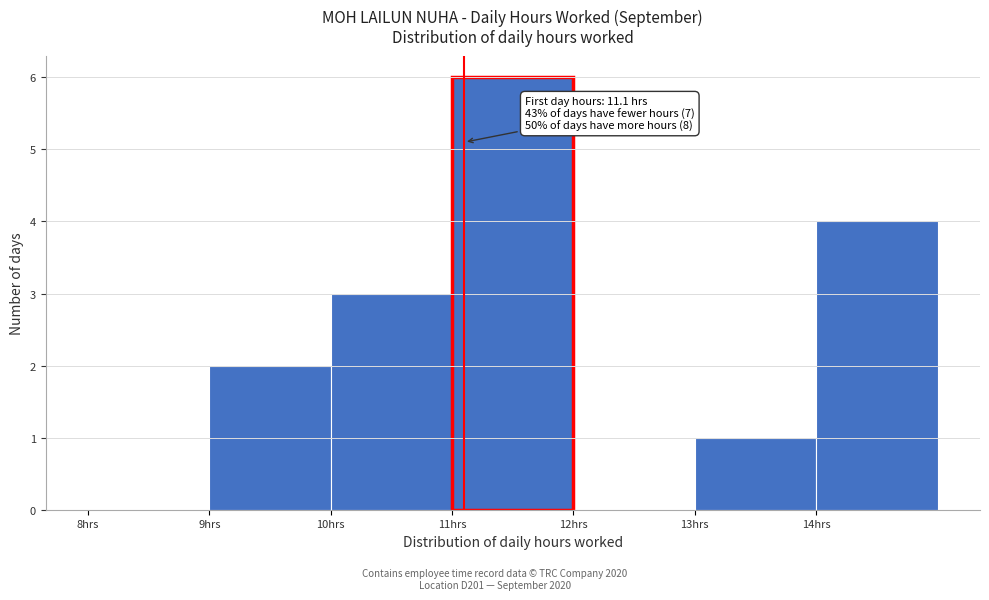

Which range on the x-axis has the tallest bar?

11 to 12